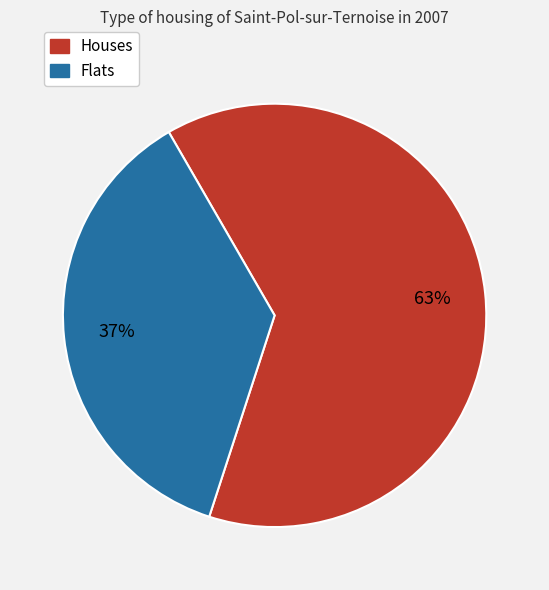

Is there any slice that represents more than half of the pie?

Yes